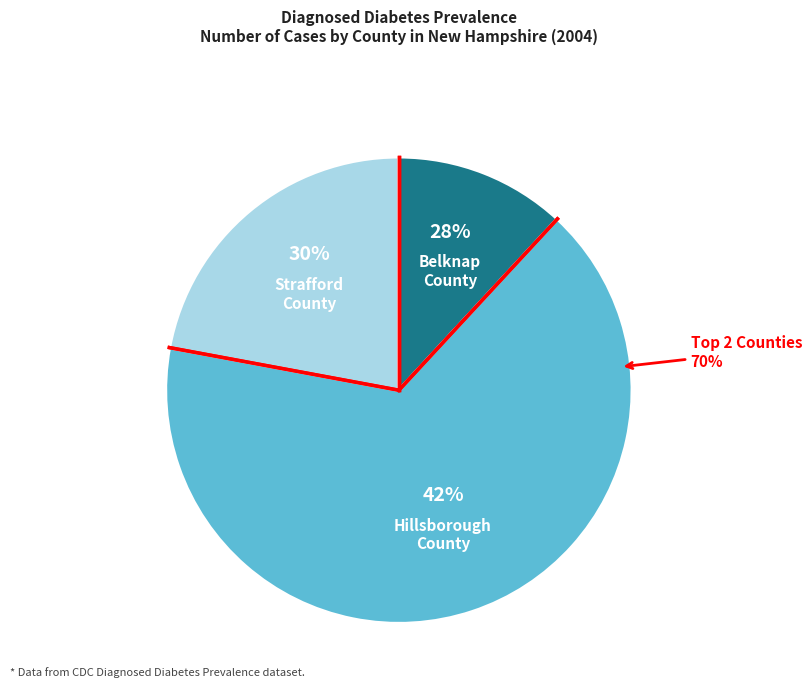

Between Belknap County and Strafford County, which is larger?

Strafford County